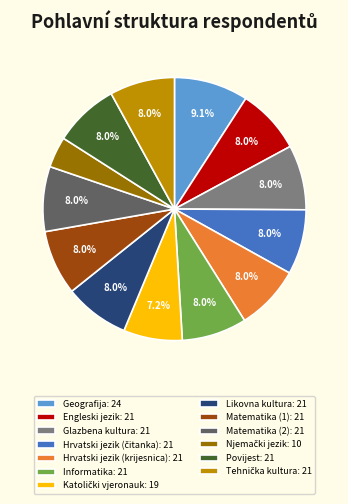

Does any single category account for the majority?

No